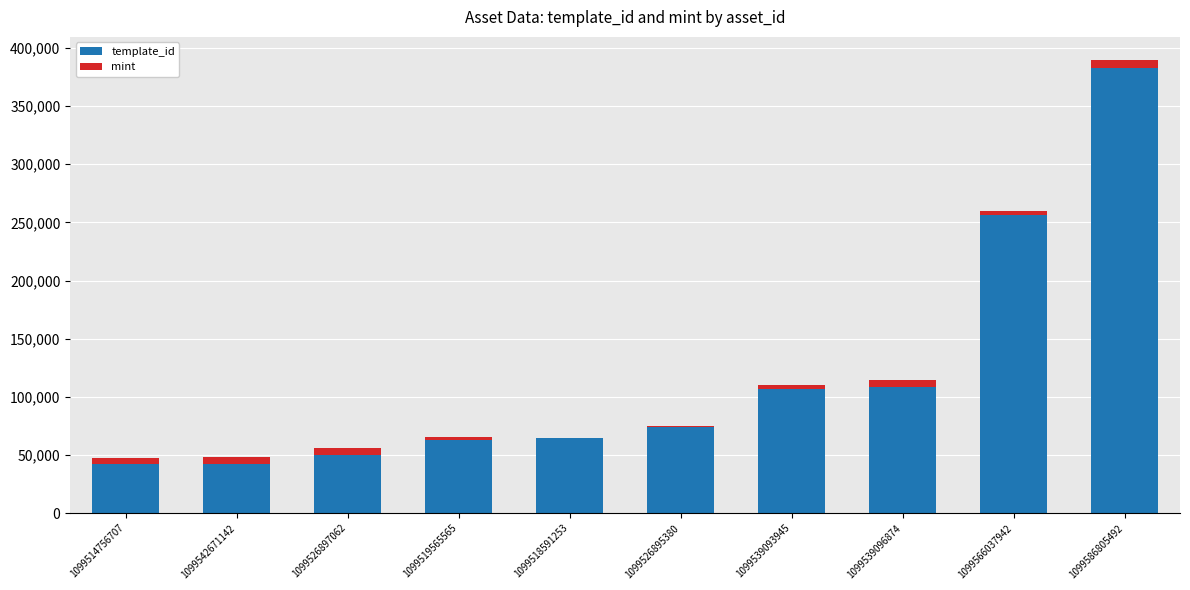

How many distinct data groups are displayed?

2